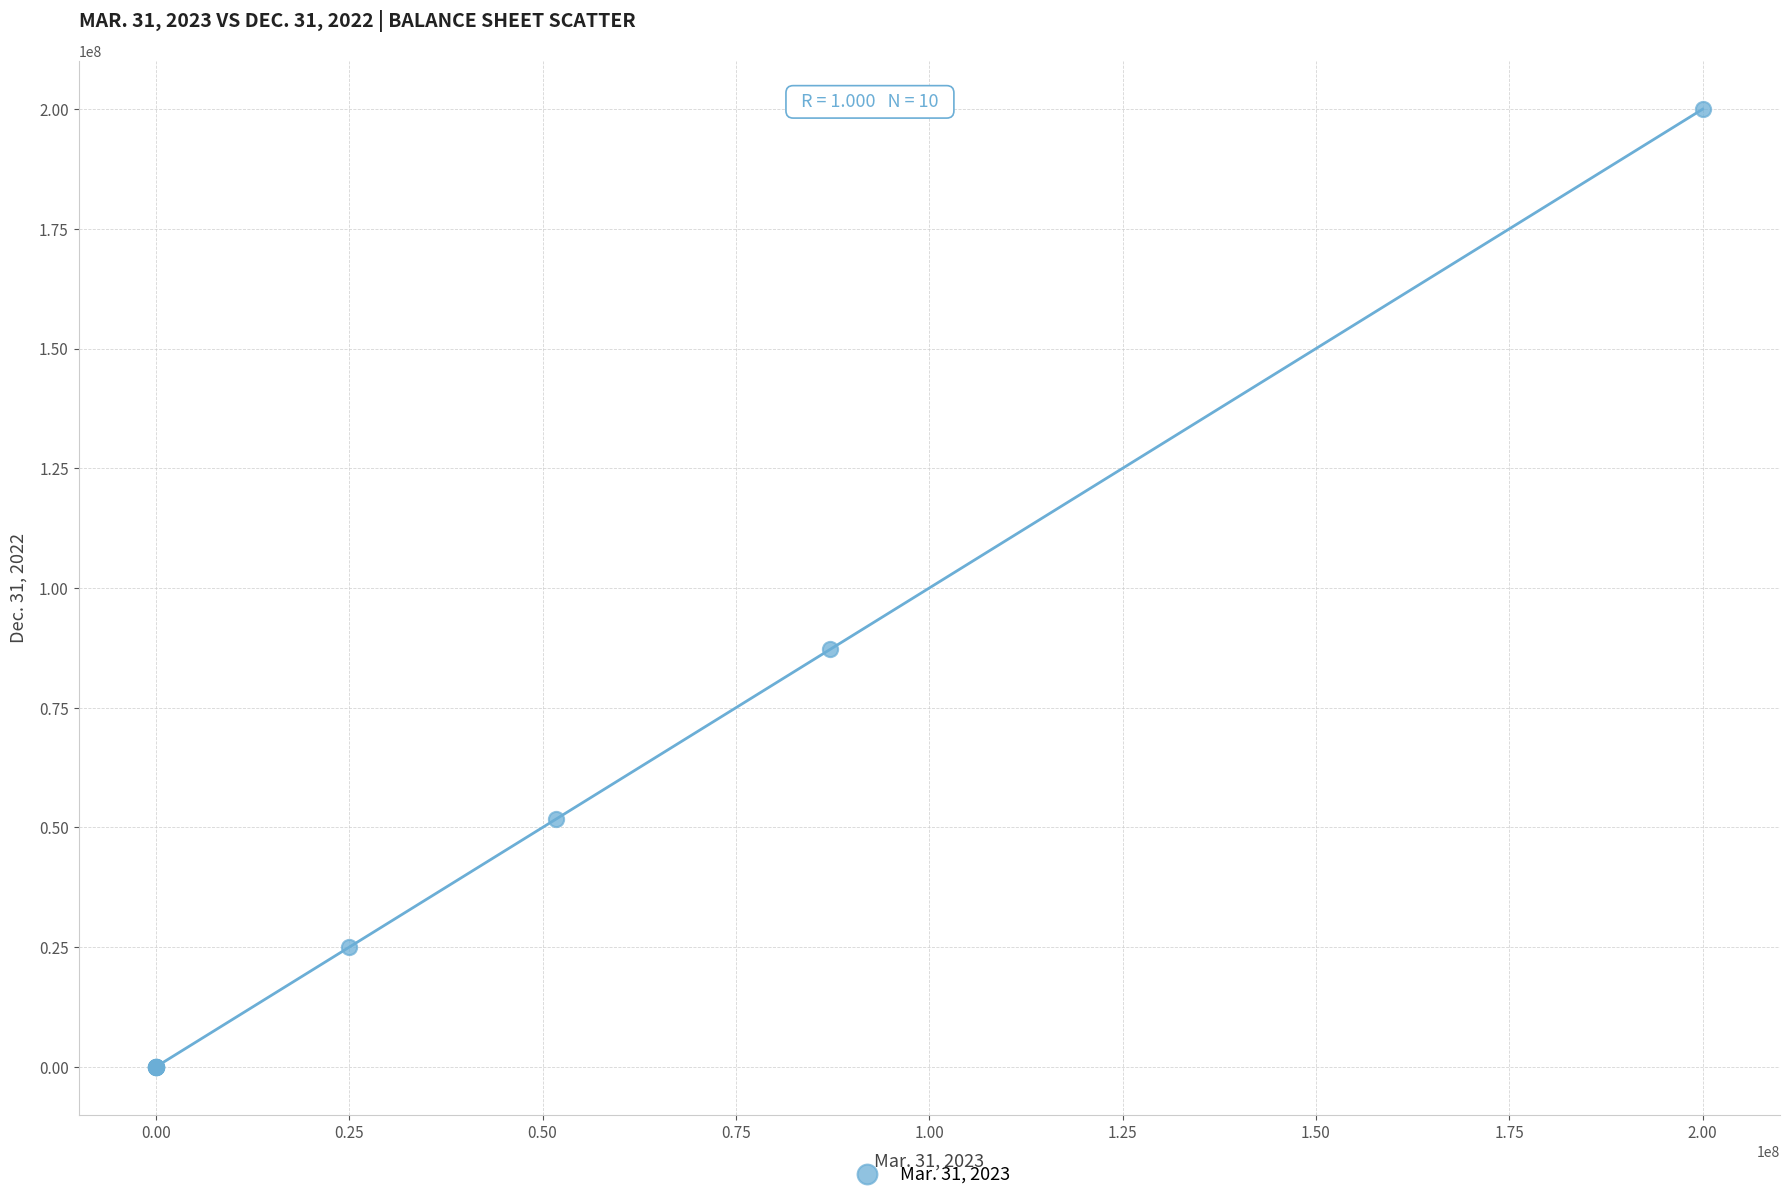

What Y value in the scatter plot is closest to 100000000?

87170197.0